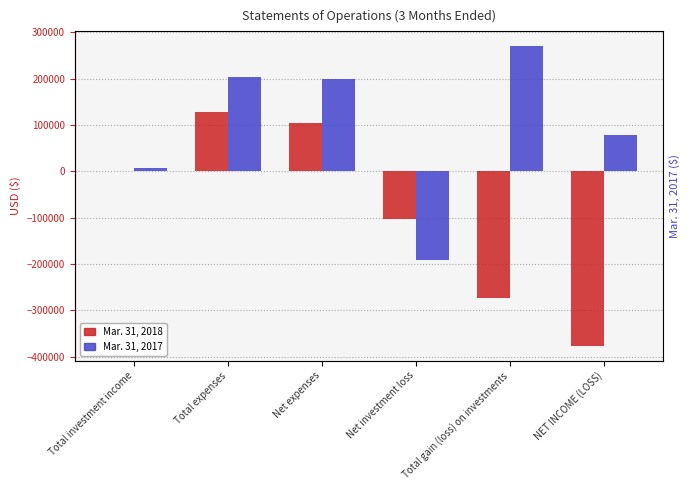

What value does the Mar. 31, 2018 series have at NET INCOME (LOSS), to the nearest 10?

-376170